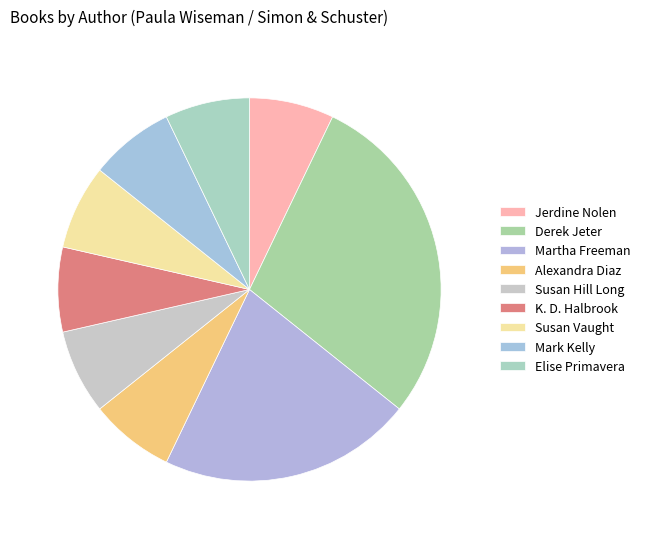

How many slices are in this pie chart?

9